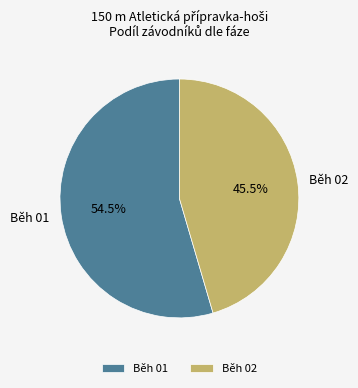

To the nearest percent, what is the difference between the largest and smallest slice percentages?

9%